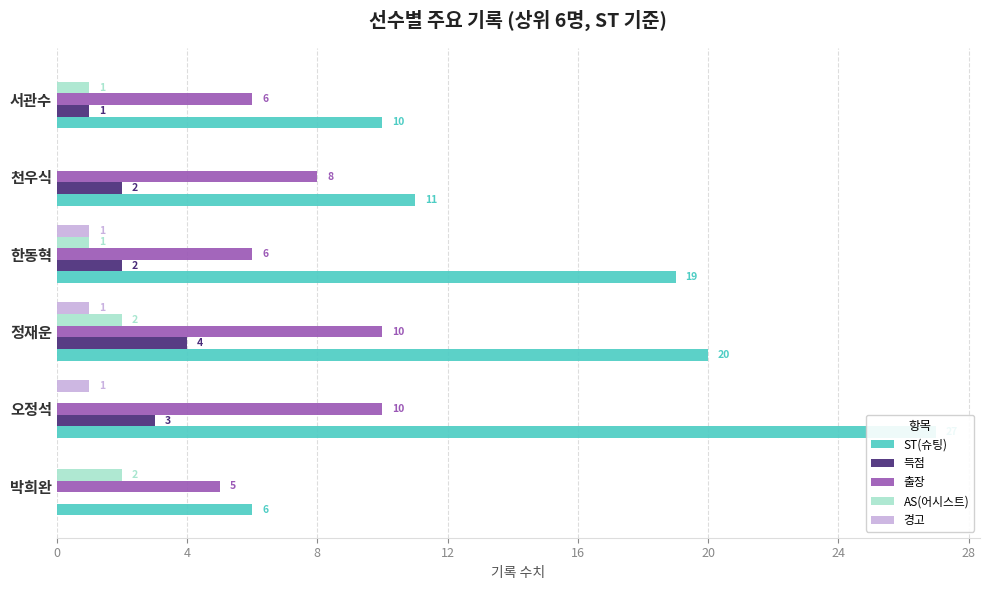

How many AS(어시스트) values are between 0 and 2?

6